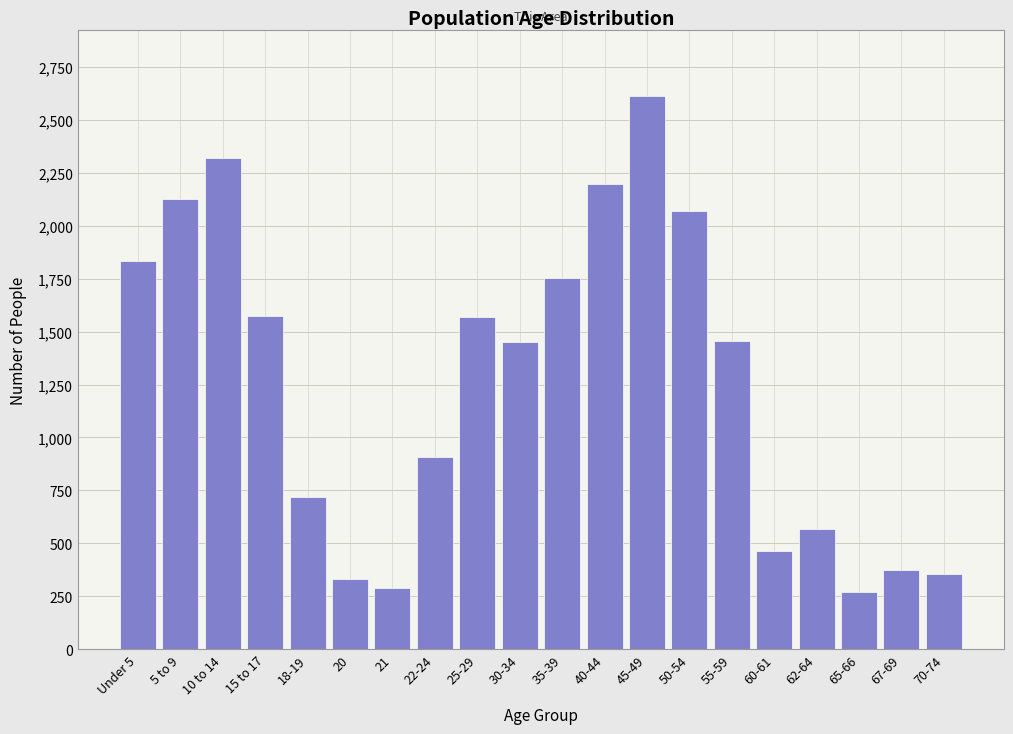

What is the label of the 17th bar from the right?

15 to 17